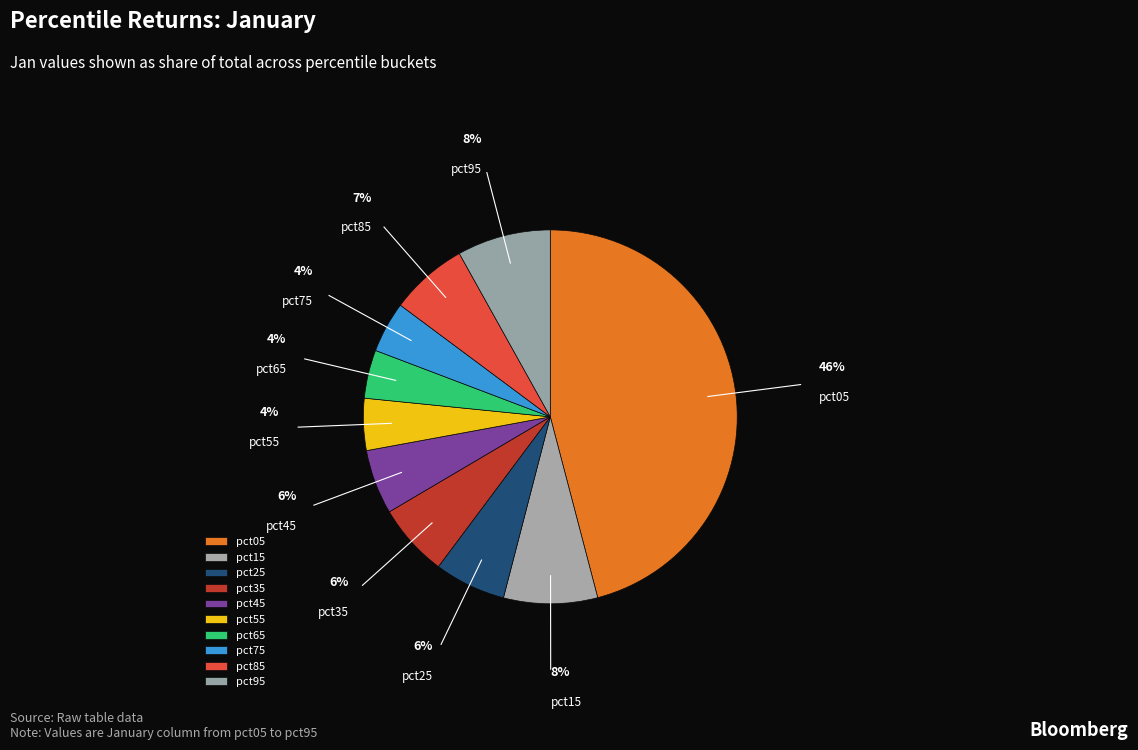

How many slices are in this pie chart?

10